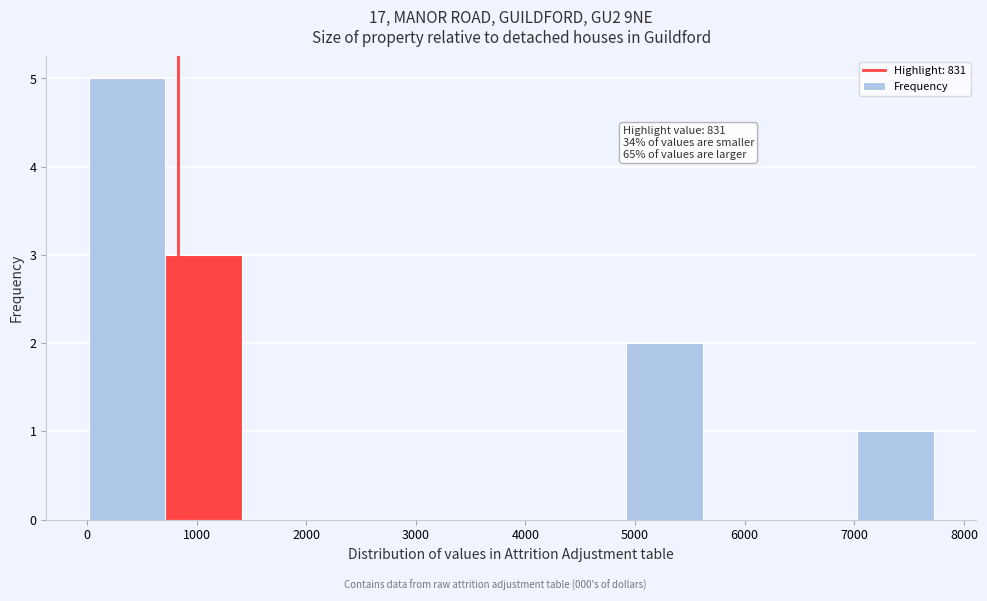

Over which range of the x-axis is the bar tallest?

0 to 700